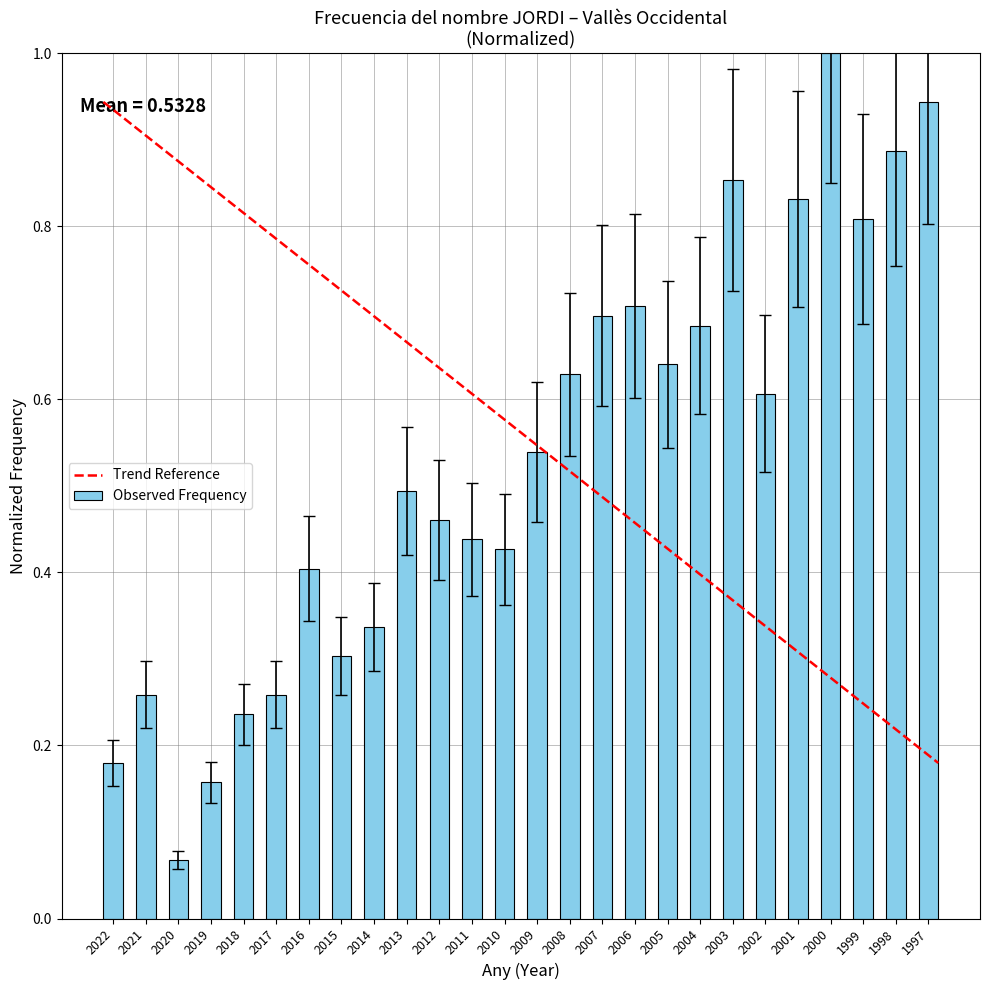

Are the bars horizontal?

No